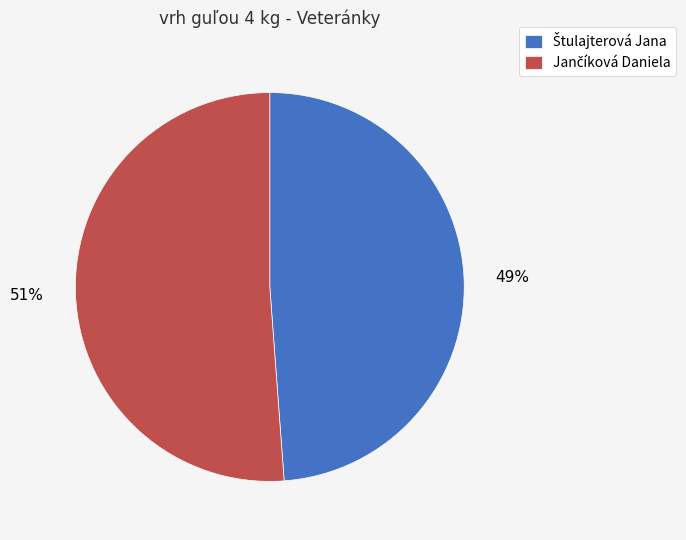

Does any single category account for the majority?

Yes